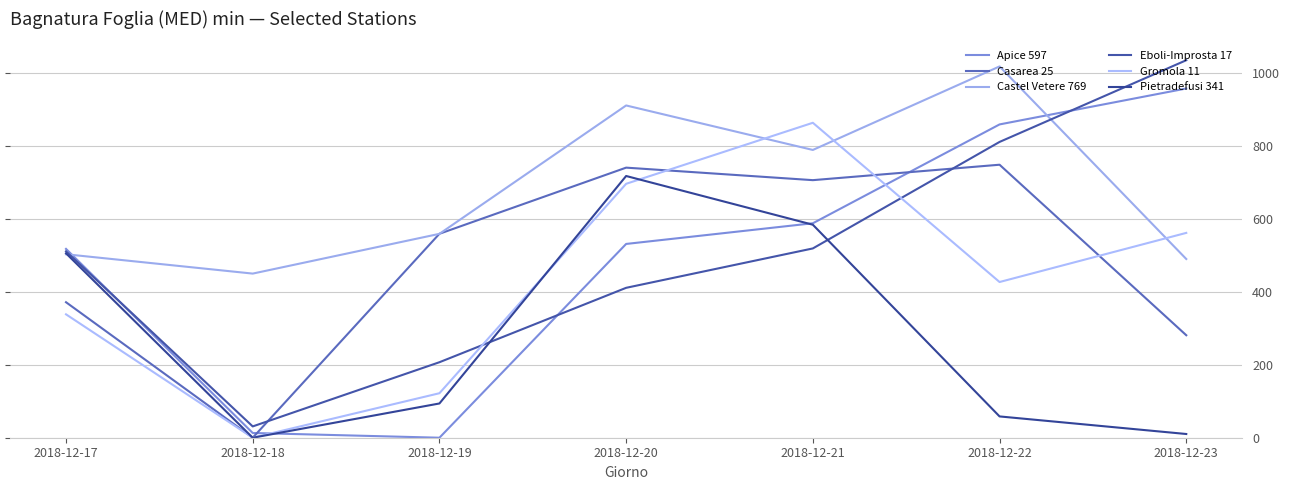

What is the total value across all series at 2018-12-17?

2747.1